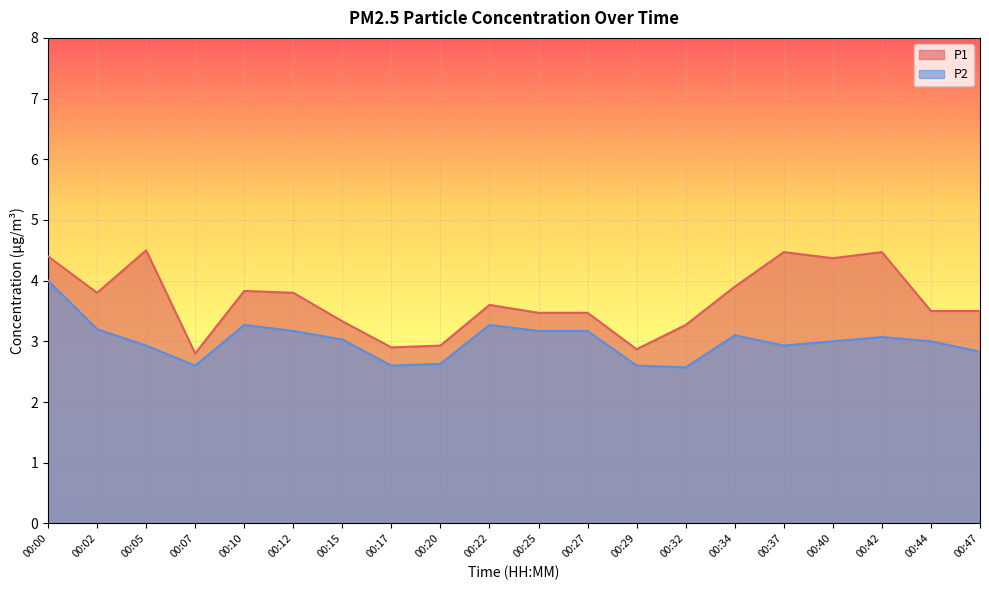

List the labels in order of P1 value, smallest first.

00:07, 00:29, 00:17, 00:20, 00:32, 00:15, 00:25, 00:27, 00:44, 00:47, 00:22, 00:02, 00:12, 00:10, 00:34, 00:40, 00:00, 00:37, 00:42, 00:05